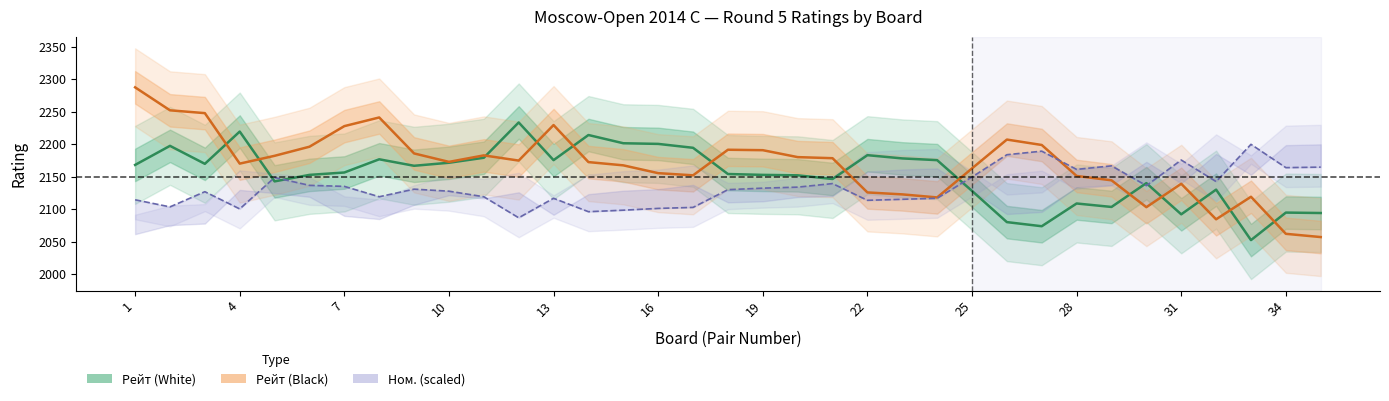

Rank the series by their average value, from highest to lowest.

Рейт (Black), Рейт (White), Ном. (White, scaled)